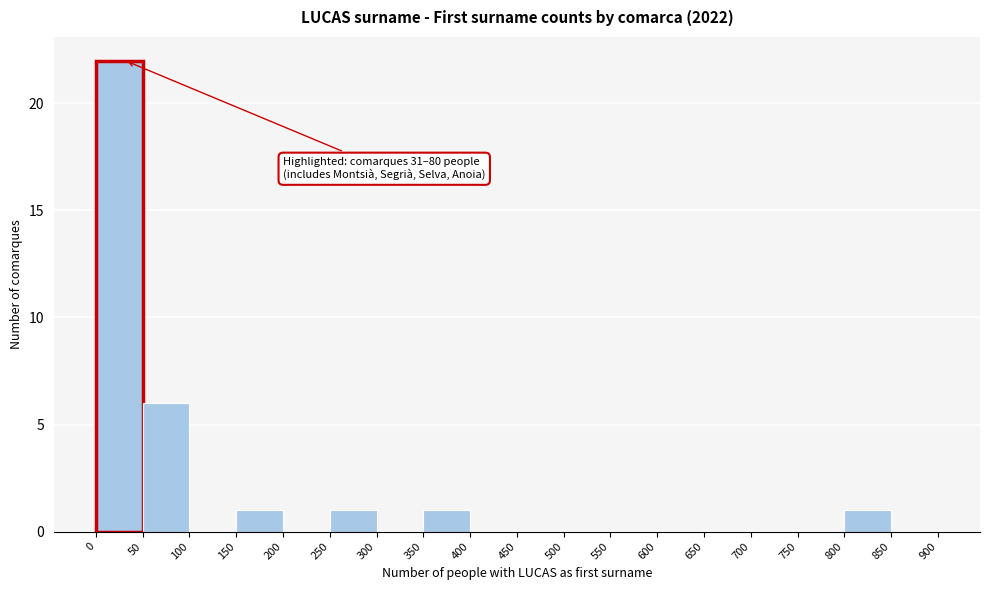

Which range on the x-axis has the tallest bar?

0 to 50